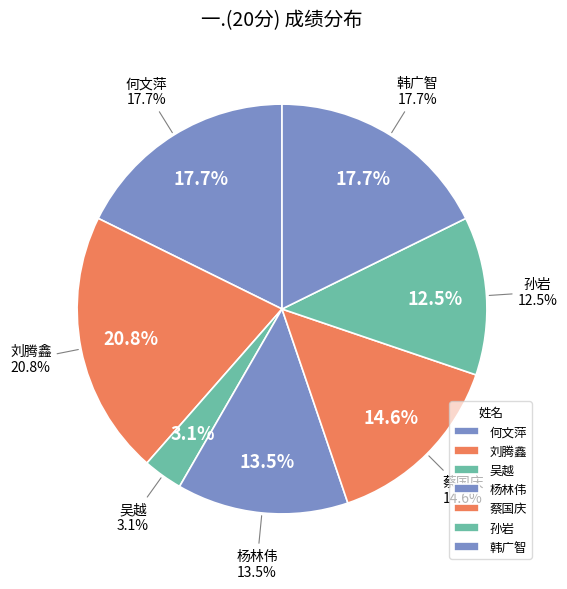

Does 蔡国庆 represent more than half of the total?

No